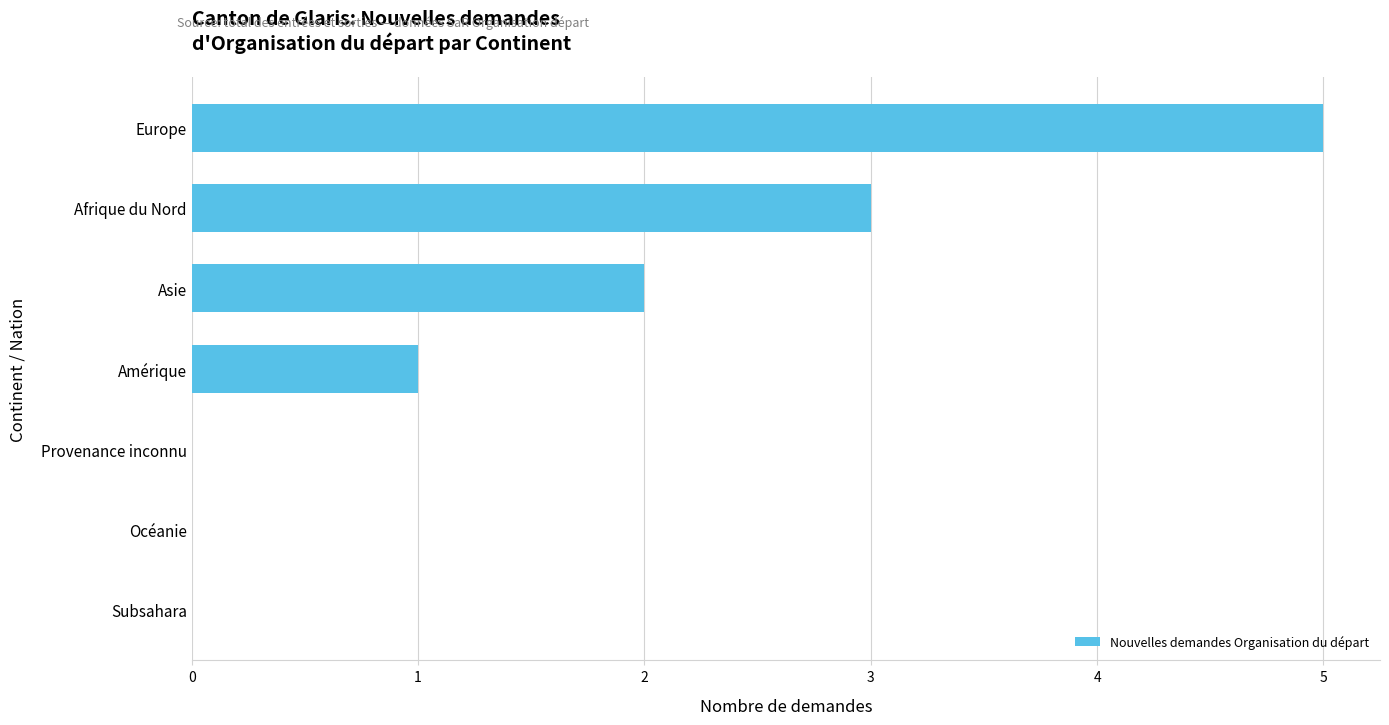

Reading bottom to top, extract all data points from this chart.

Subsahara=0	Océanie=0	Provenance inconnu=0	Amérique=1	Asie=2	Afrique du Nord=3	Europe=5